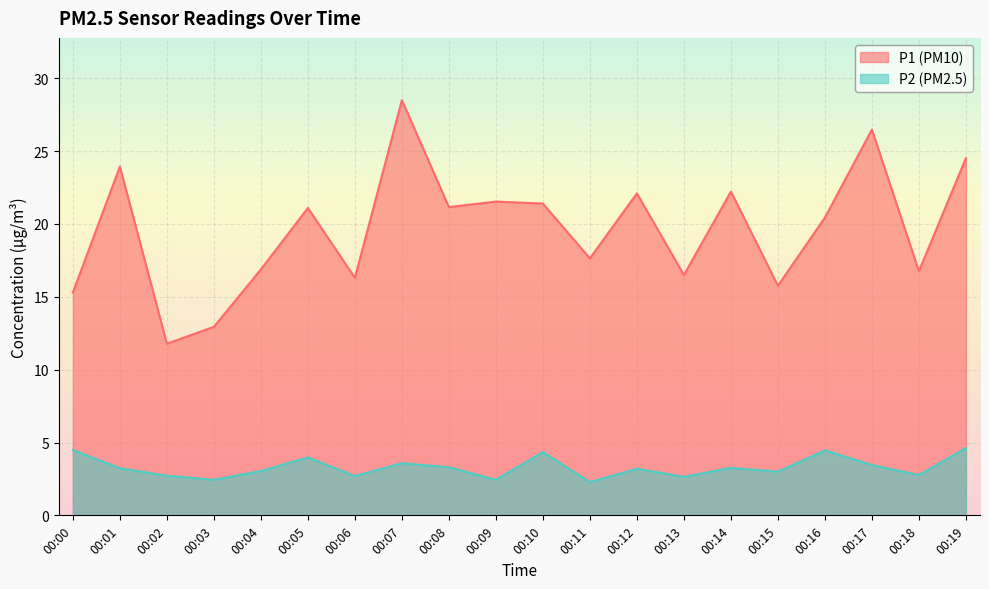

Rank the series at 00:15 from lowest to highest value.

P2 (PM2.5), P1 (PM10)